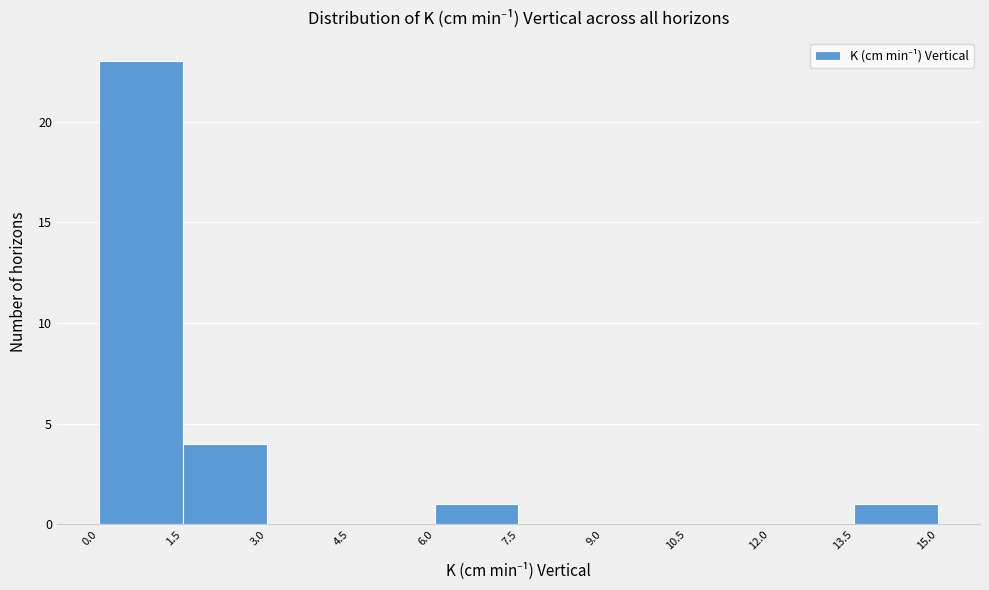

Over which range of the x-axis is the bar tallest?

0.0 to 1.5